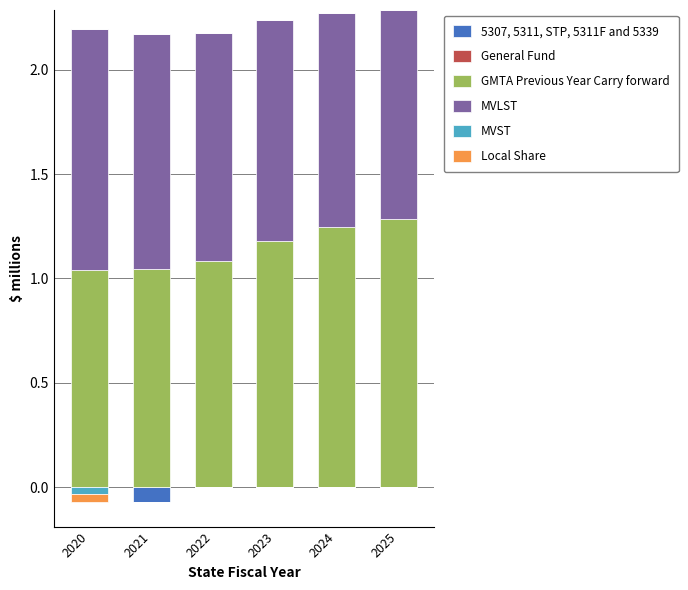

Reading left to right, what are all the values shown in this chart?

5307, 5311, STP, 5311F and 5339: 0.0	0.0	0.0	0.0	0.0	0.0
General Fund: 0.0	0.0	0.0	0.0	0.0	0.0
GMTA Previous Year Carry forward: 1.0	1.0	1.1	1.2	1.2	1.3
MVLST: 1.2	1.1	1.1	1.1	1.0	1.0
MVST: 0.0	0.0	0.0	0.0	0.0	0.0
Local Share: 0.0	0.0	0.0	0.0	0.0	0.0